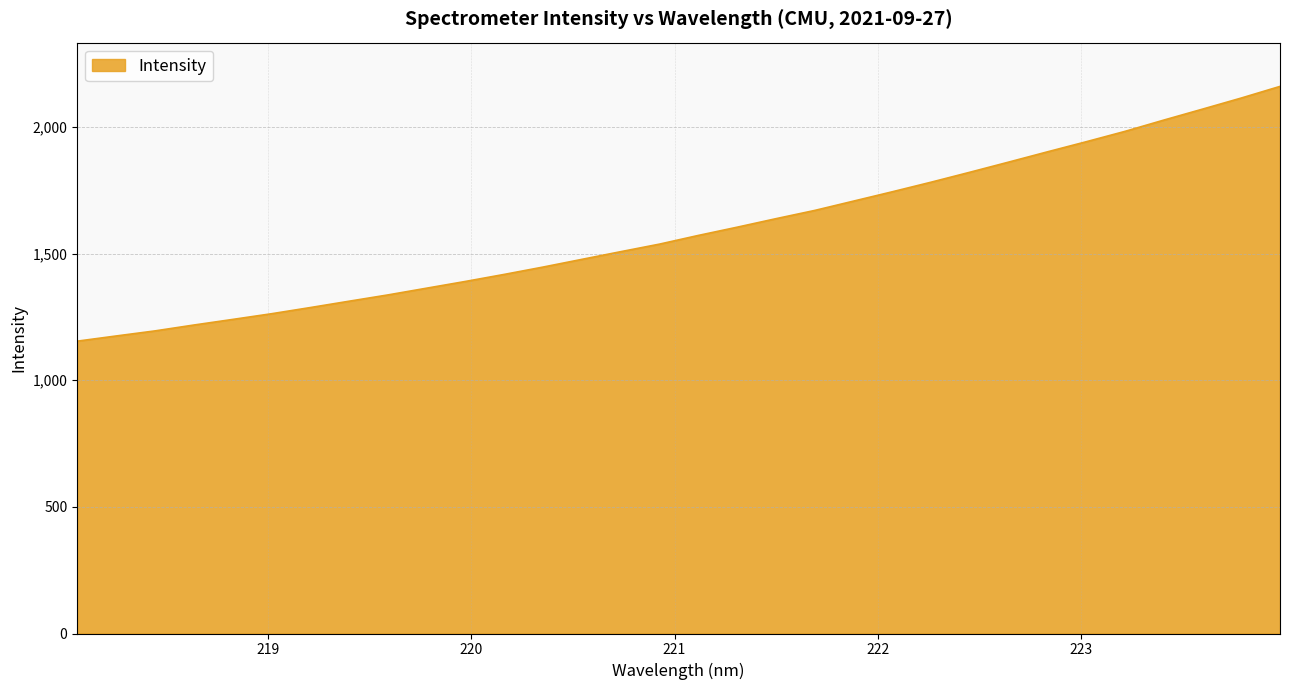

True or false: the data has more than 2 interior local peaks.

False